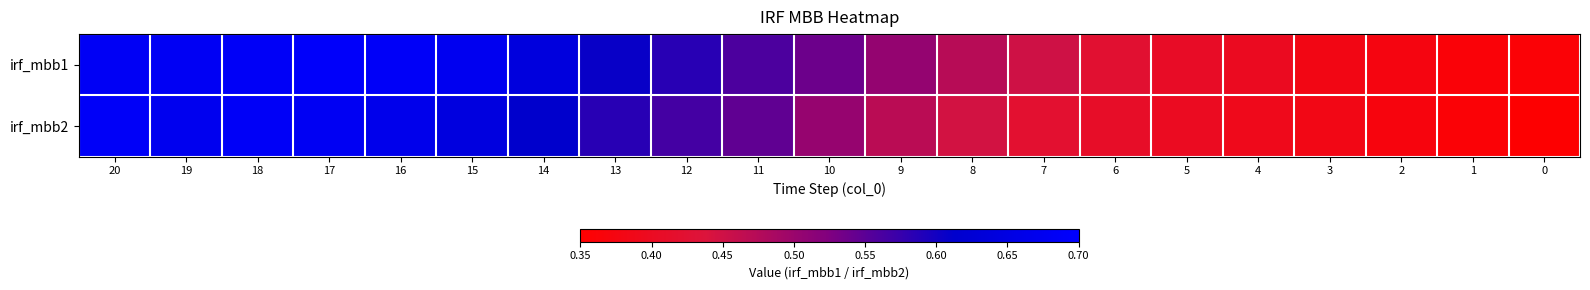

At which category does the chart reach its peak across all series?

17